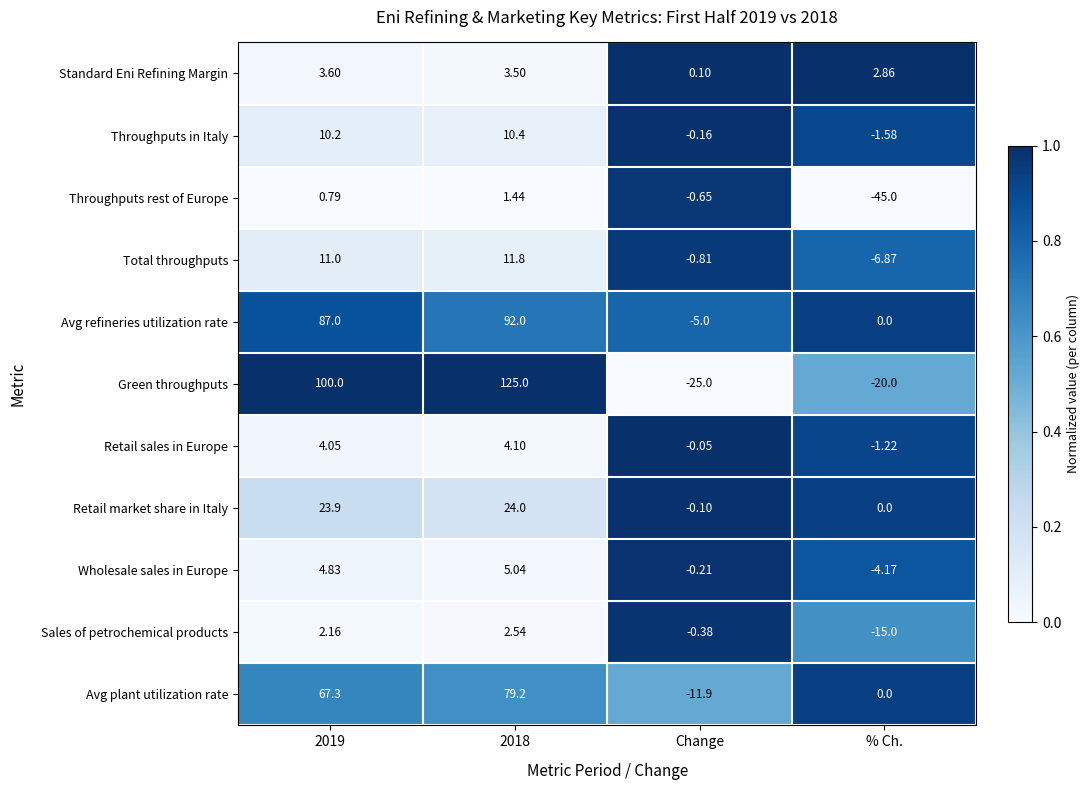

Is the value of Retail market share in Italy at 2018 greater than the value of Standard Eni Refining Margin at 2019?

Yes